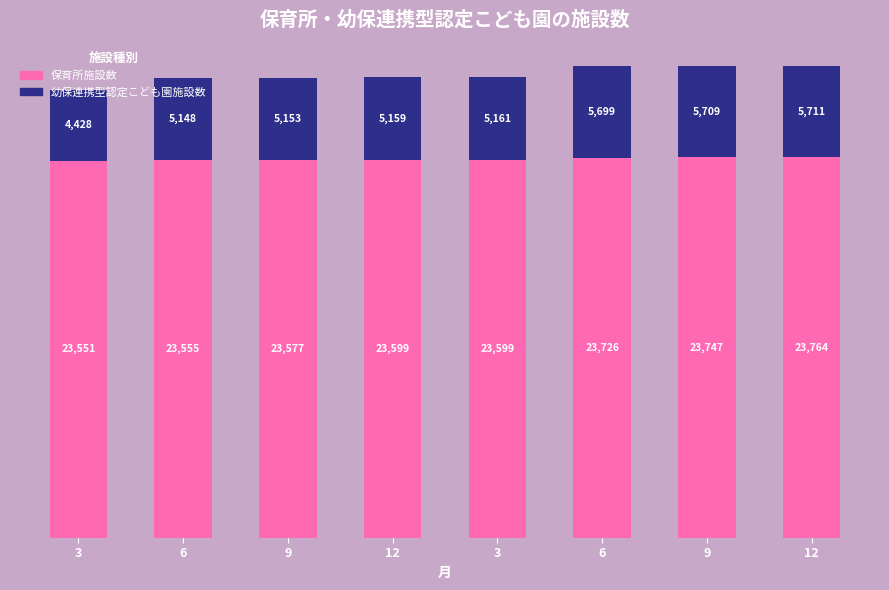

Between 3 and 6, which is larger?

6